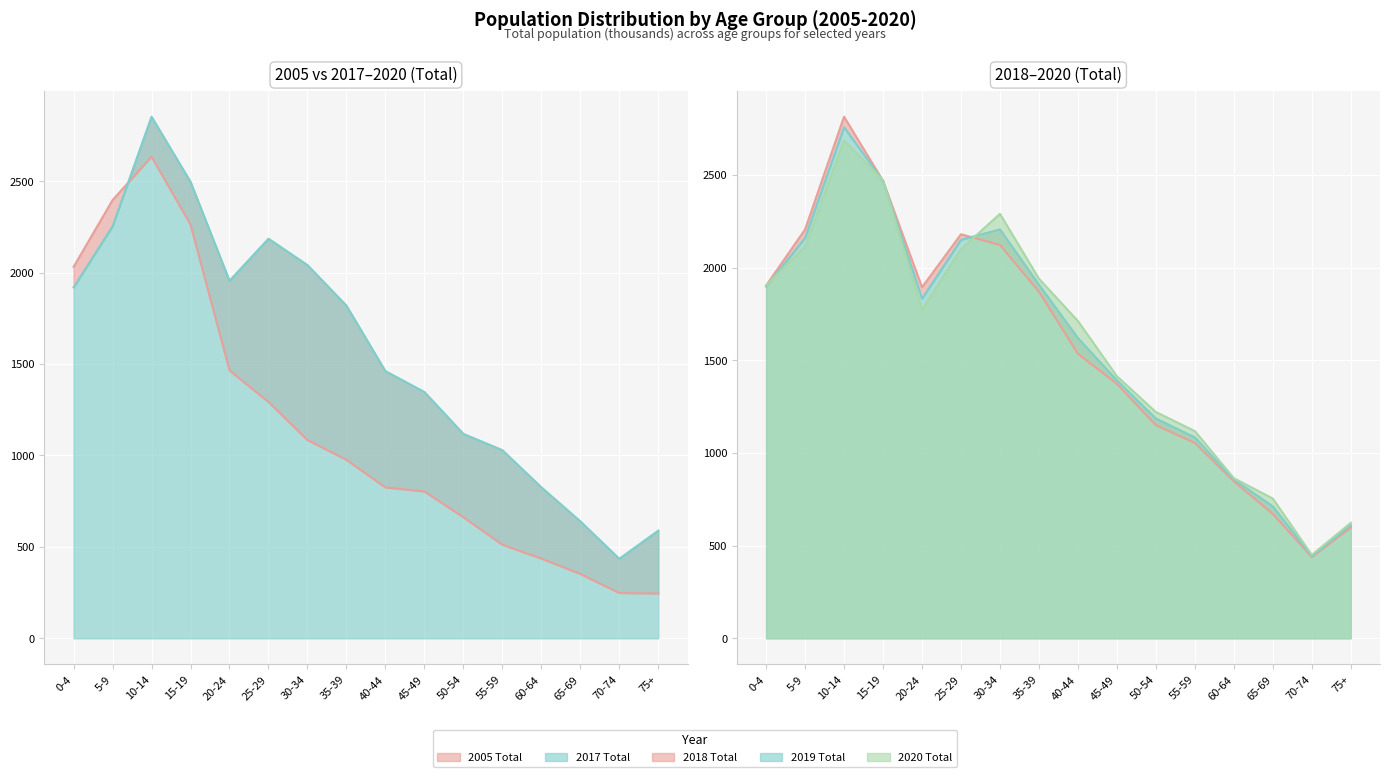

What is the total value across all series at 25-29?

9907